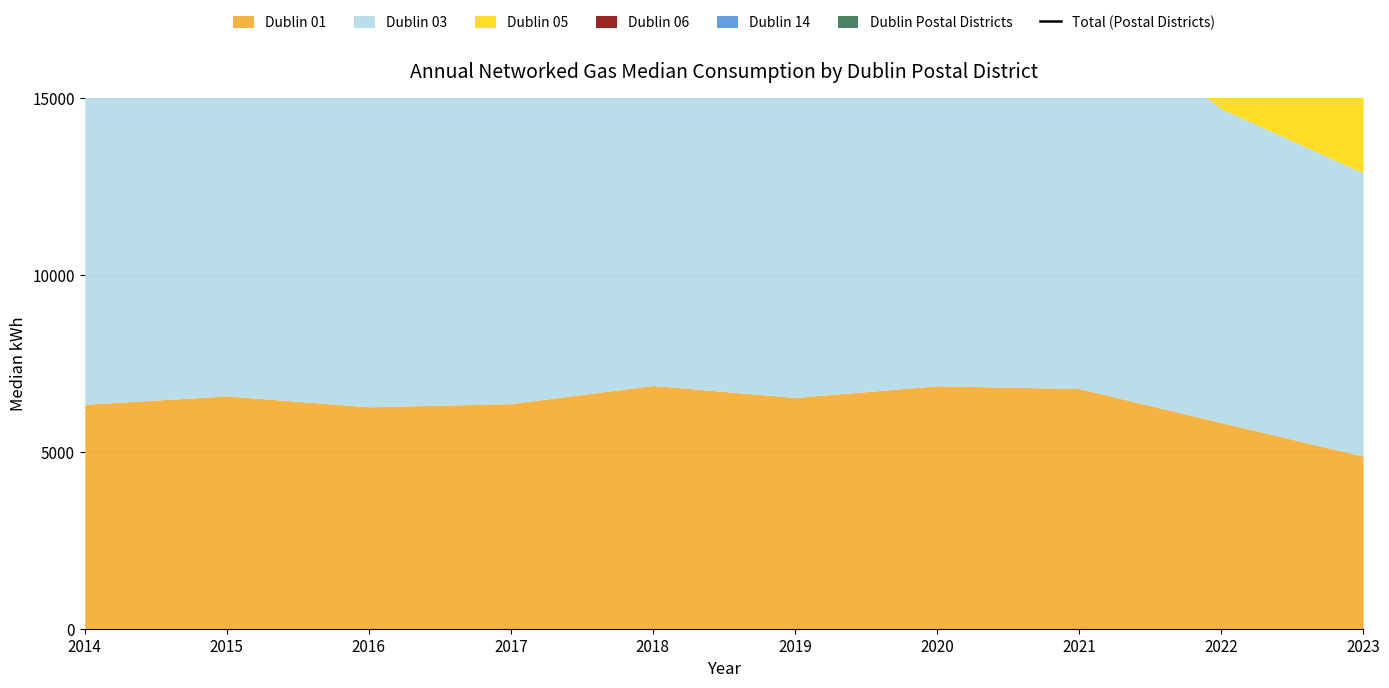

How many lines are shown in the chart?

1